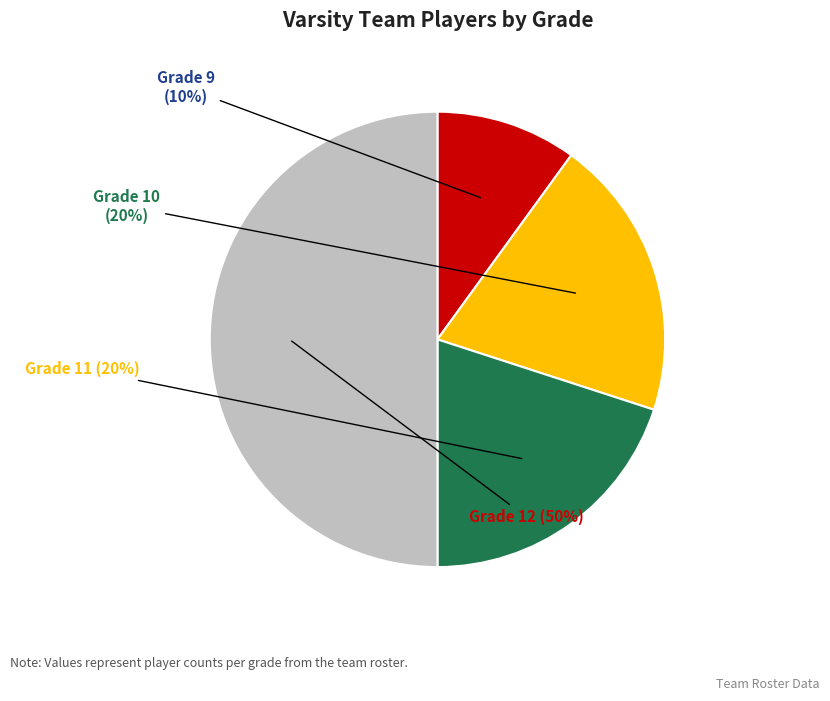

To the nearest percent, what is the difference between the largest and smallest slice percentages?

40%